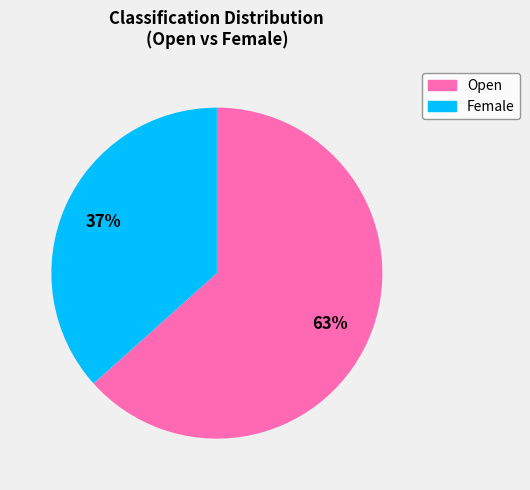

What percentage is the Female slice, to the nearest percent?

37%